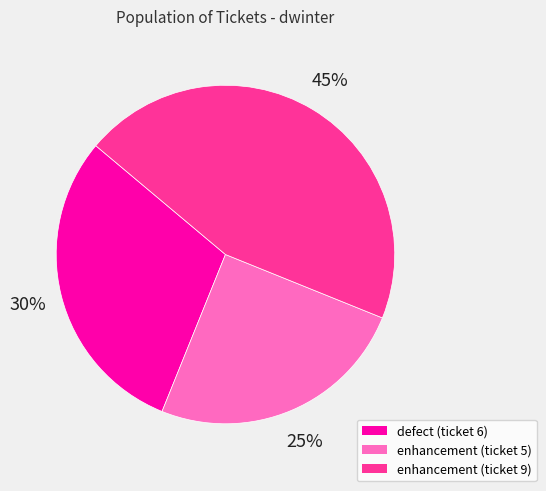

Count the number of slices in the pie.

3